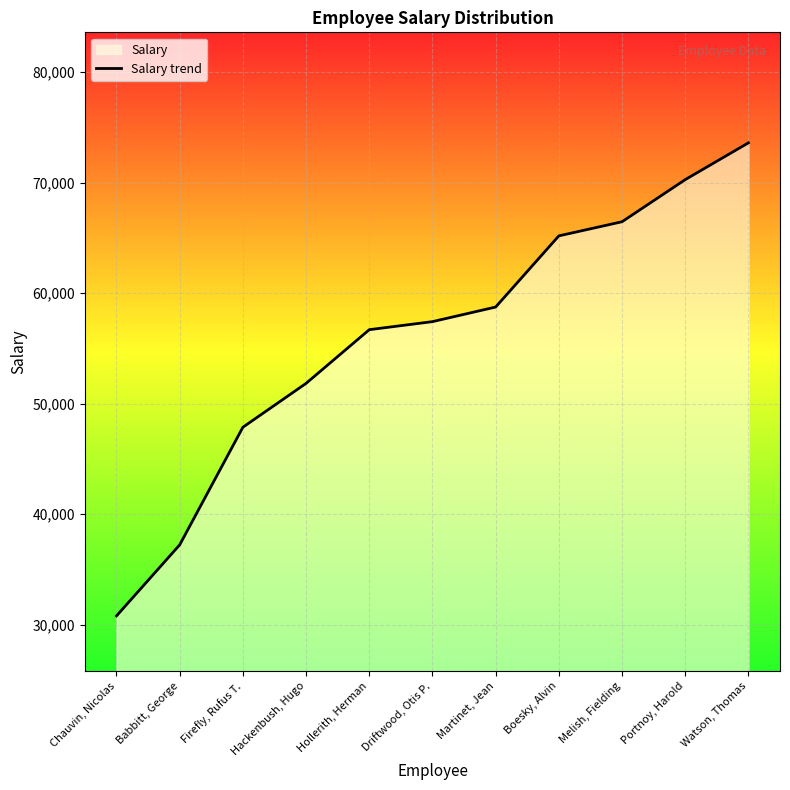

What is the minimum value shown in the chart?

30786